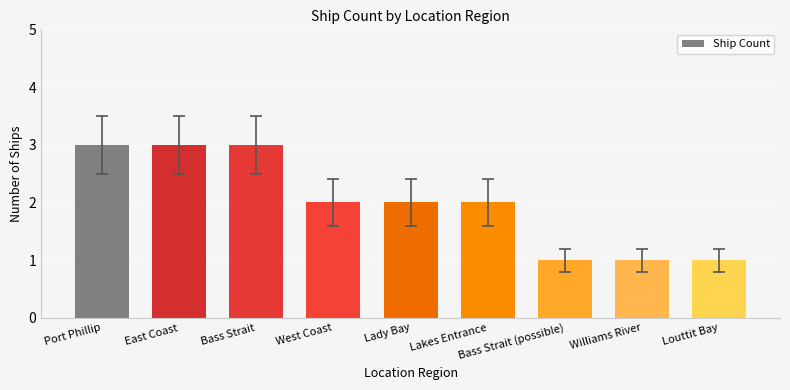

The chart shows a value of 1 at West Coast. True or false?

False